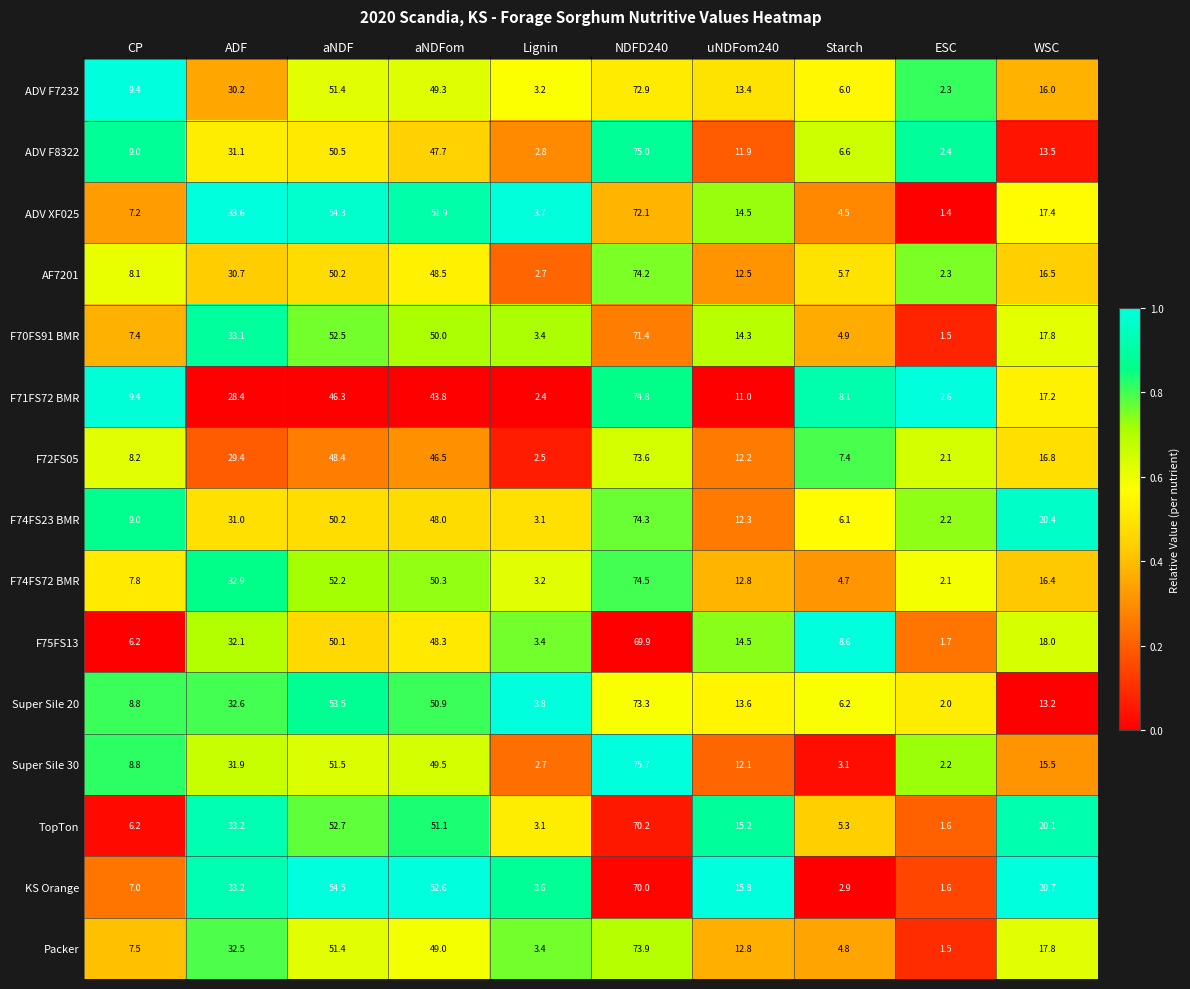

Which series has the largest total across all categories?

KS Orange